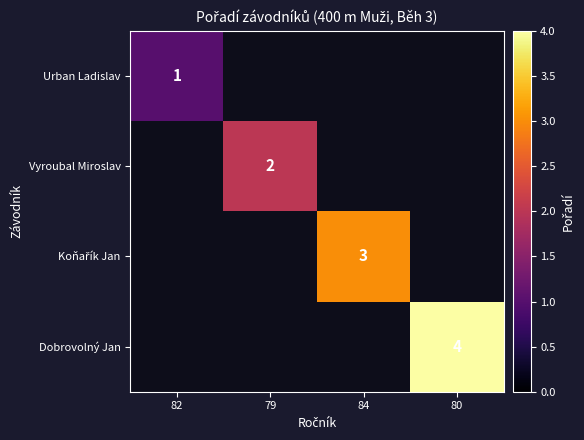

Which category has the highest value across all series?

80